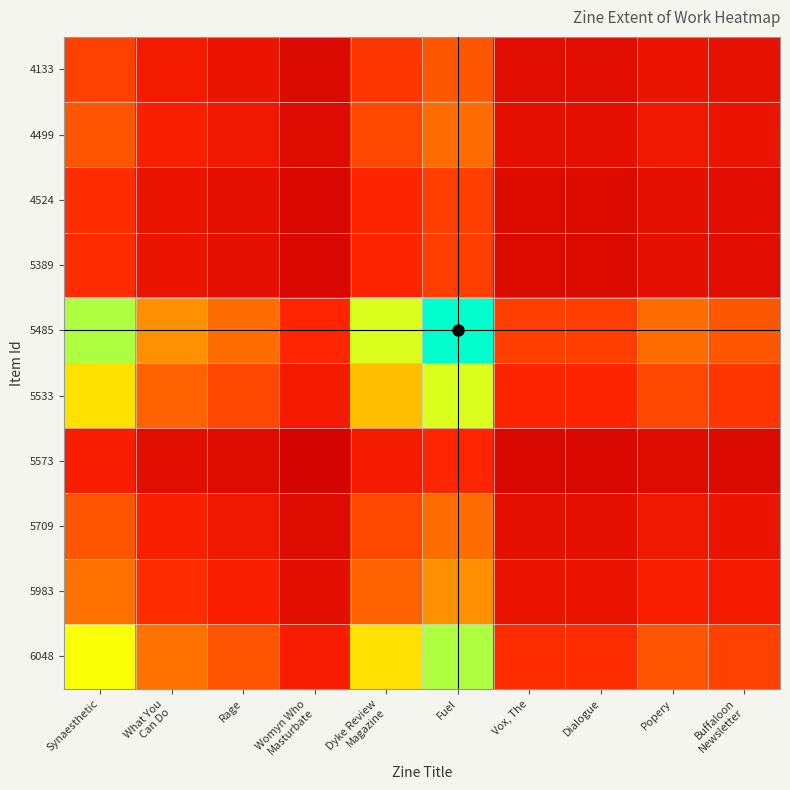

Reading right to left, extract all data points from this chart.

6048: Buffaloon
Newsletter=16.5	Popery=19.8	Dialogue=13.2	Vox, The=13.2	Fuel=56.0	Dyke Review
Magazine=41.2	Womyn Who
Masturbate=9.9	Rage=19.8	What You
Can Do=24.7	Synaesthetic=46.1
5983: Buffaloon
Newsletter=8.8	Popery=10.6	Dialogue=7.1	Vox, The=7.1	Fuel=30.0	Dyke Review
Magazine=22.1	Womyn Who
Masturbate=5.3	Rage=10.6	What You
Can Do=13.2	Synaesthetic=24.7
5709: Buffaloon
Newsletter=7.1	Popery=8.5	Dialogue=5.6	Vox, The=5.6	Fuel=24.0	Dyke Review
Magazine=17.6	Womyn Who
Masturbate=4.2	Rage=8.5	What You
Can Do=10.6	Synaesthetic=19.8
5573: Buffaloon
Newsletter=3.5	Popery=4.2	Dialogue=2.8	Vox, The=2.8	Fuel=12.0	Dyke Review
Magazine=8.8	Womyn Who
Masturbate=2.1	Rage=4.2	What You
Can Do=5.3	Synaesthetic=9.9
5533: Buffaloon
Newsletter=14.7	Popery=17.6	Dialogue=11.8	Vox, The=11.8	Fuel=50.0	Dyke Review
Magazine=36.8	Womyn Who
Masturbate=8.8	Rage=17.6	What You
Can Do=22.1	Synaesthetic=41.2
5485: Buffaloon
Newsletter=20.0	Popery=24.0	Dialogue=16.0	Vox, The=16.0	Fuel=68.0	Dyke Review
Magazine=50.0	Womyn Who
Masturbate=12.0	Rage=24.0	What You
Can Do=30.0	Synaesthetic=56.0
5389: Buffaloon
Newsletter=4.7	Popery=5.6	Dialogue=3.8	Vox, The=3.8	Fuel=16.0	Dyke Review
Magazine=11.8	Womyn Who
Masturbate=2.8	Rage=5.6	What You
Can Do=7.1	Synaesthetic=13.2
4524: Buffaloon
Newsletter=4.7	Popery=5.6	Dialogue=3.8	Vox, The=3.8	Fuel=16.0	Dyke Review
Magazine=11.8	Womyn Who
Masturbate=2.8	Rage=5.6	What You
Can Do=7.1	Synaesthetic=13.2
4499: Buffaloon
Newsletter=7.1	Popery=8.5	Dialogue=5.6	Vox, The=5.6	Fuel=24.0	Dyke Review
Magazine=17.6	Womyn Who
Masturbate=4.2	Rage=8.5	What You
Can Do=10.6	Synaesthetic=19.8
4133: Buffaloon
Newsletter=5.9	Popery=7.1	Dialogue=4.7	Vox, The=4.7	Fuel=20.0	Dyke Review
Magazine=14.7	Womyn Who
Masturbate=3.5	Rage=7.1	What You
Can Do=8.8	Synaesthetic=16.5